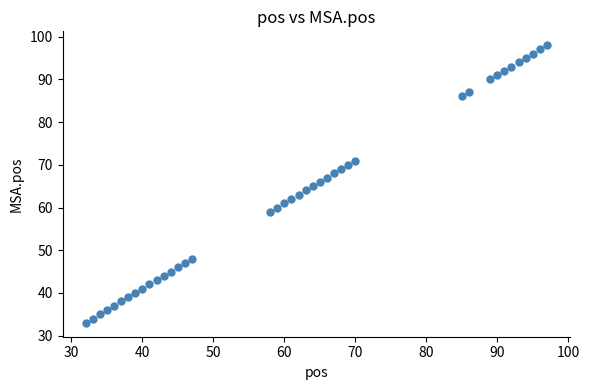

What is the range of X values (max minus min)?

65